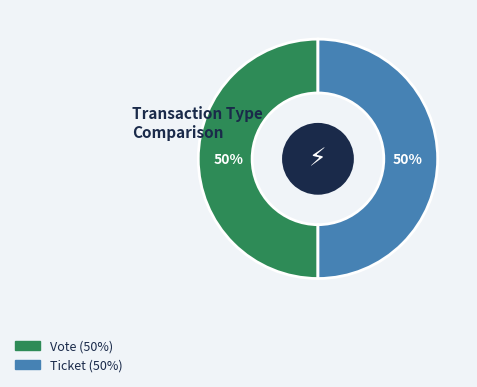

Is it true that Vote is 63% of the pie?

False